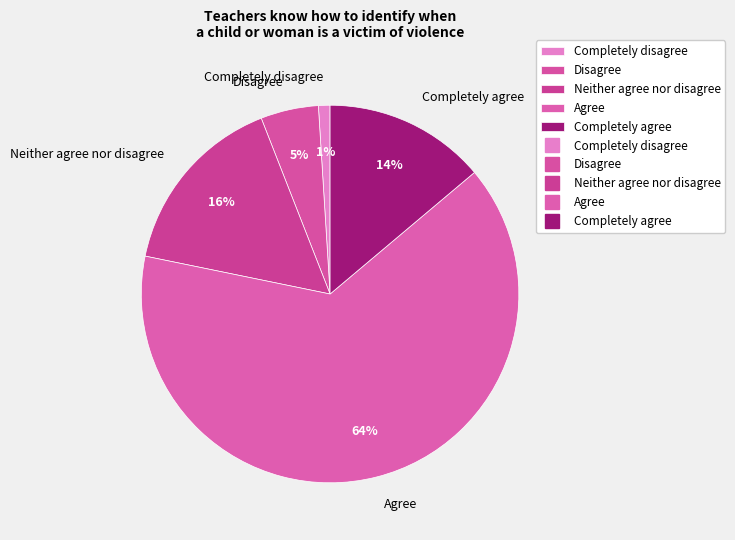

What is the majority slice?

Agree